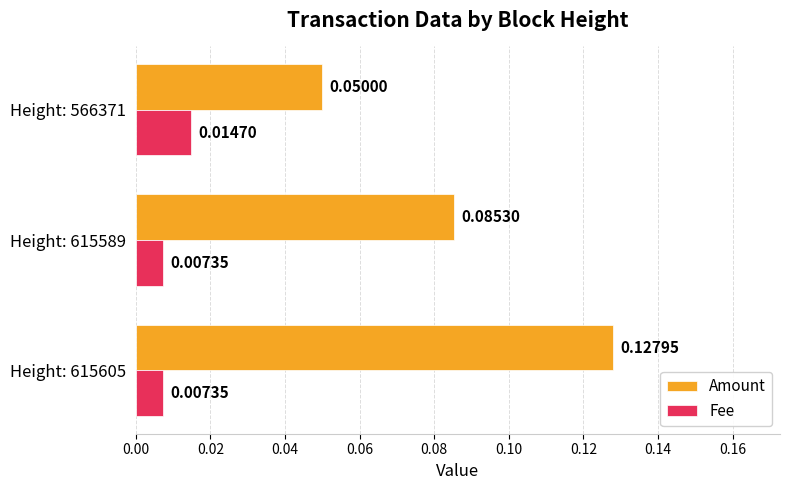

Which series has the widest spread of values?

Amount